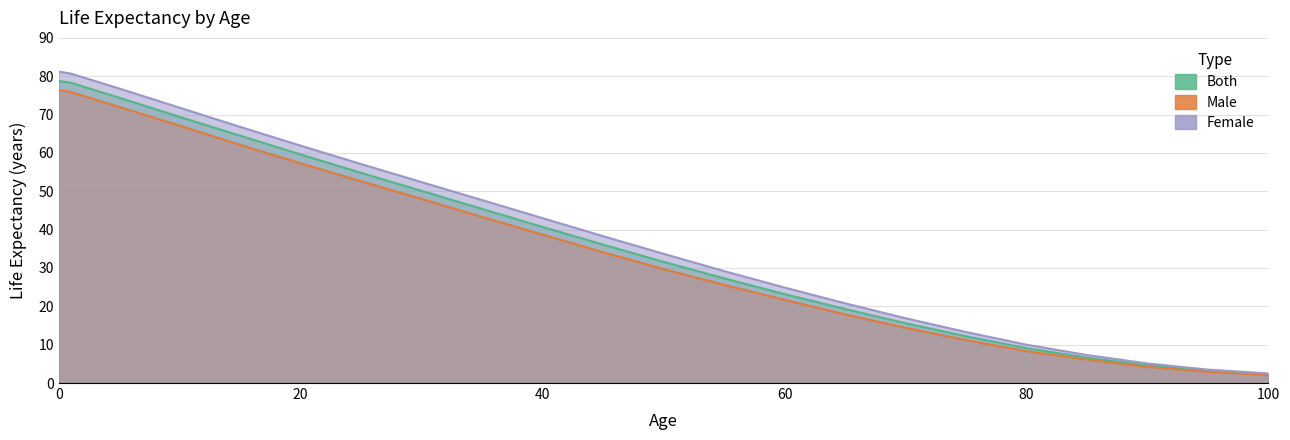

How many values in the Both series exceed 36?

11